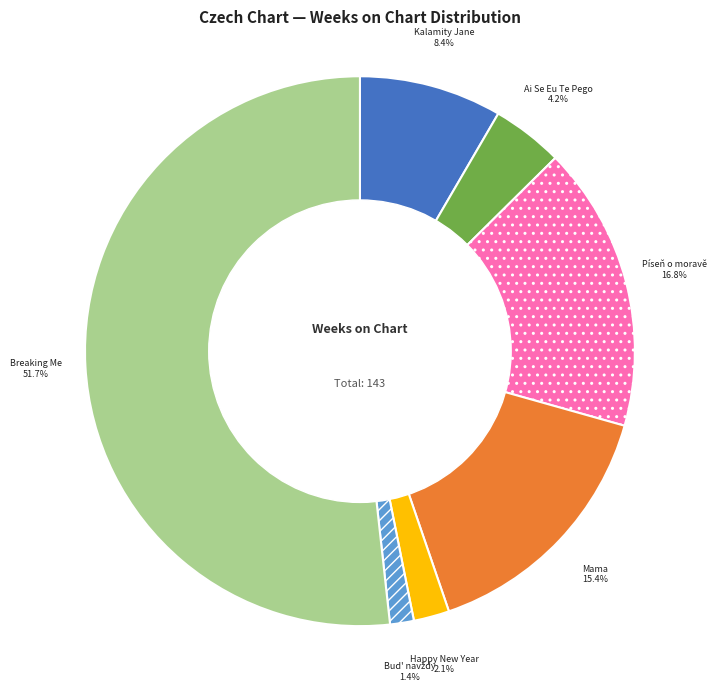

To the nearest percent, what is the average slice percentage?

14%